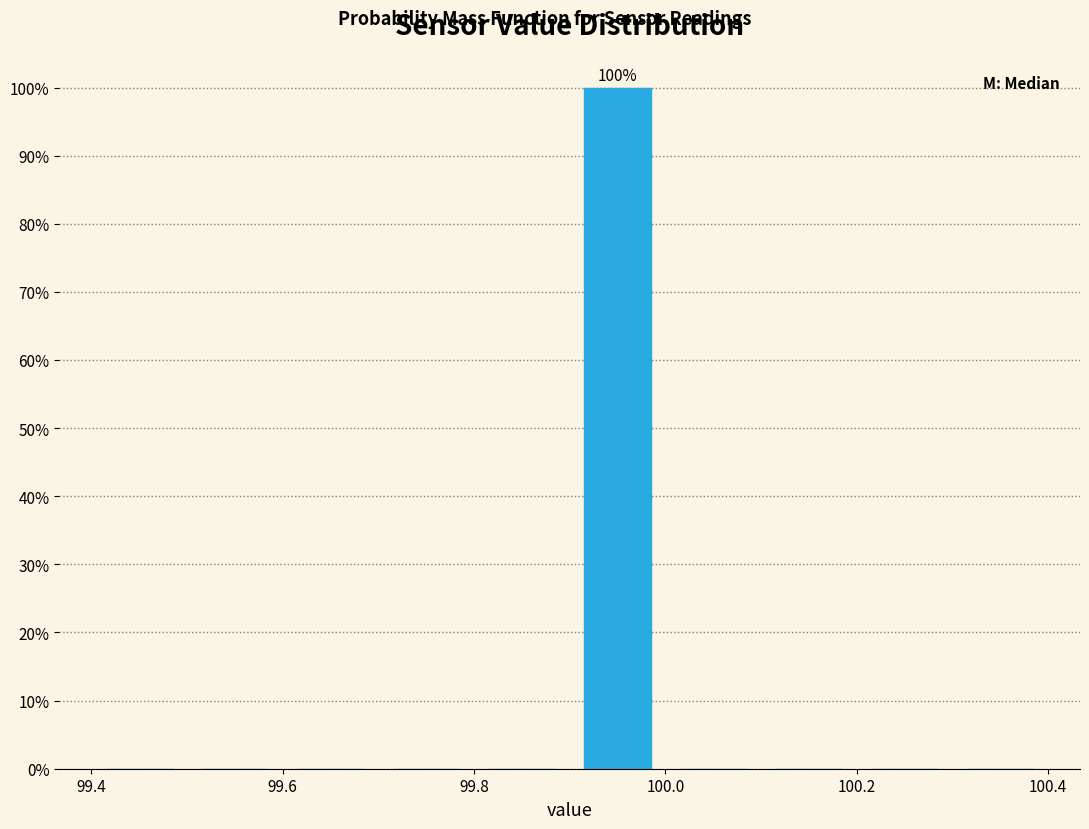

Which range on the x-axis has the tallest bar?

99.9 to 100.0